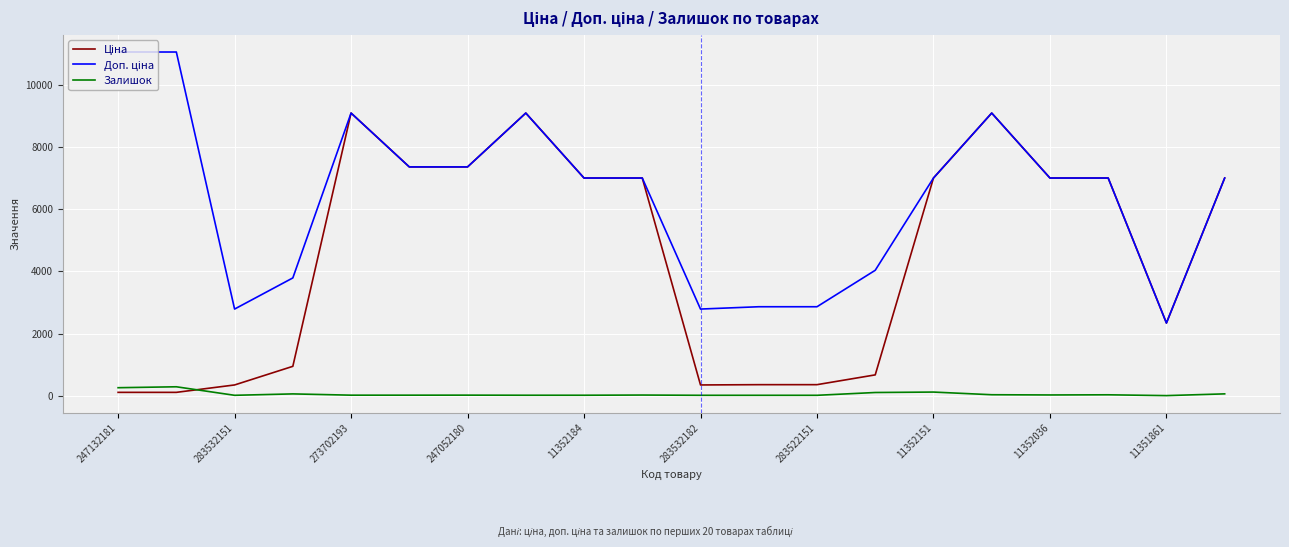

At how many categories does at least one series exceed 5852?

13